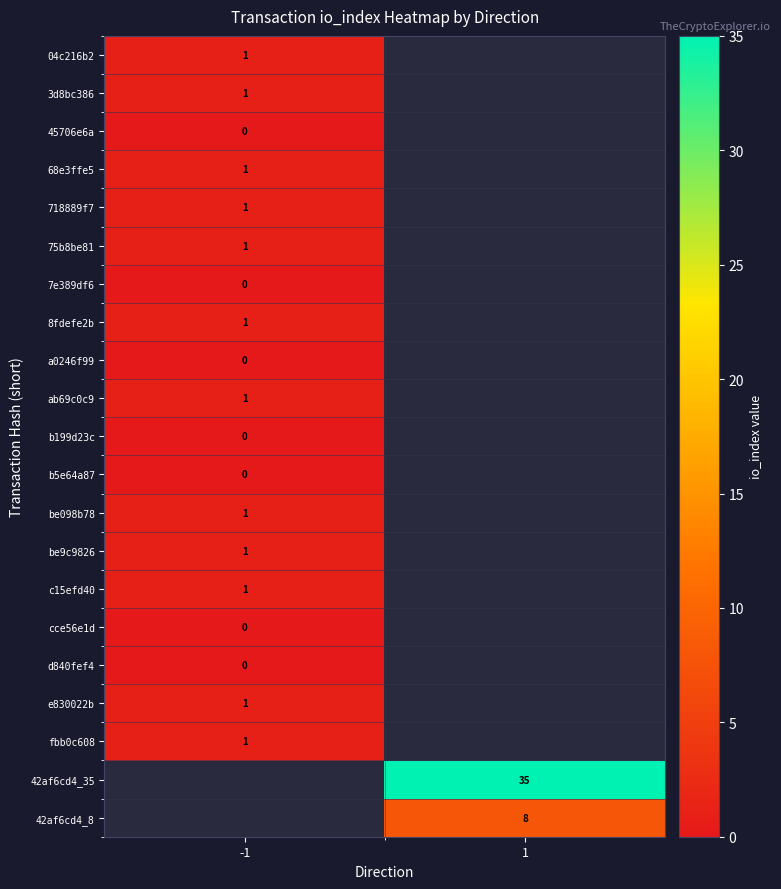

Which has a higher value, -1 or 1?

1